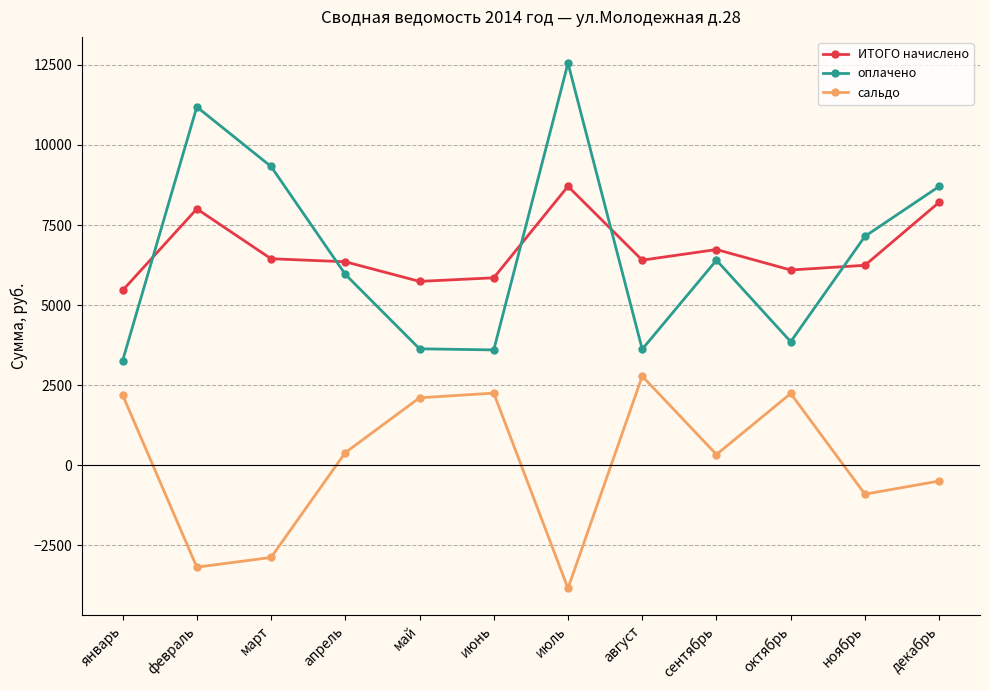

Where is сальдо nearest to the value -532?

декабрь